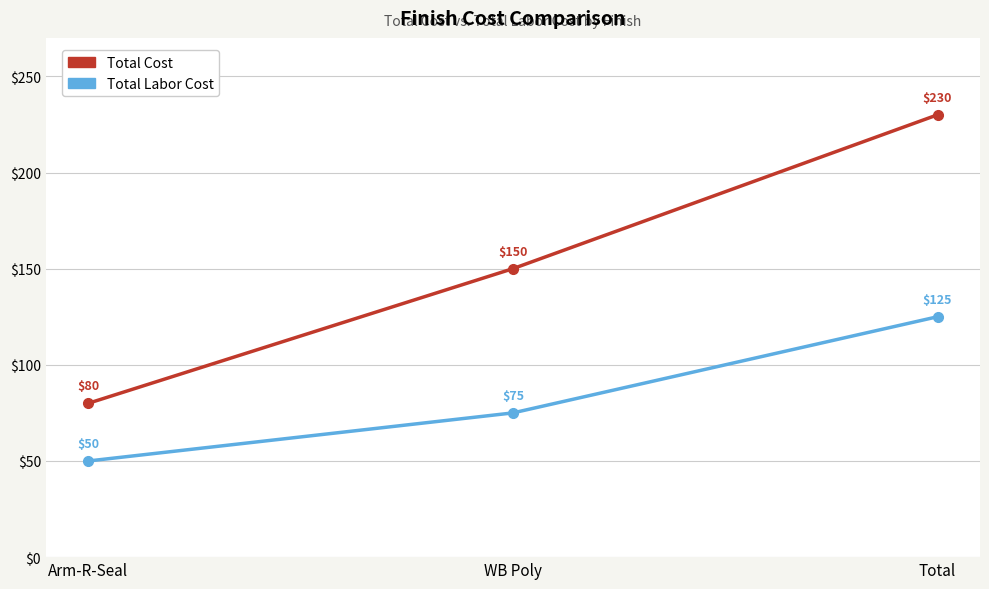

What is the smallest value displayed?

50